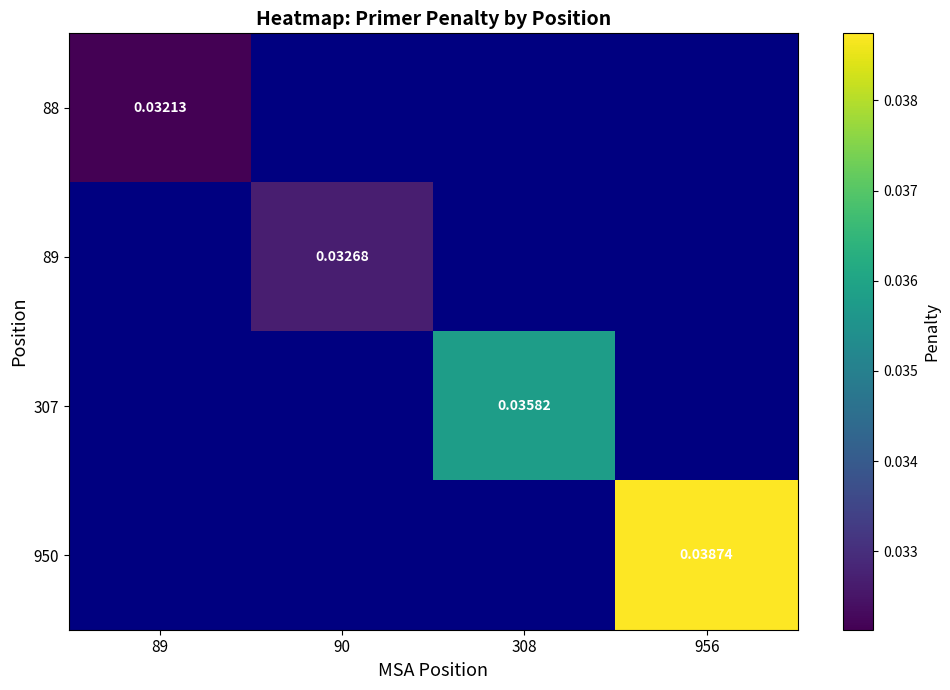

At 89, list the series in order from largest to smallest.

88, 89, 307, 950